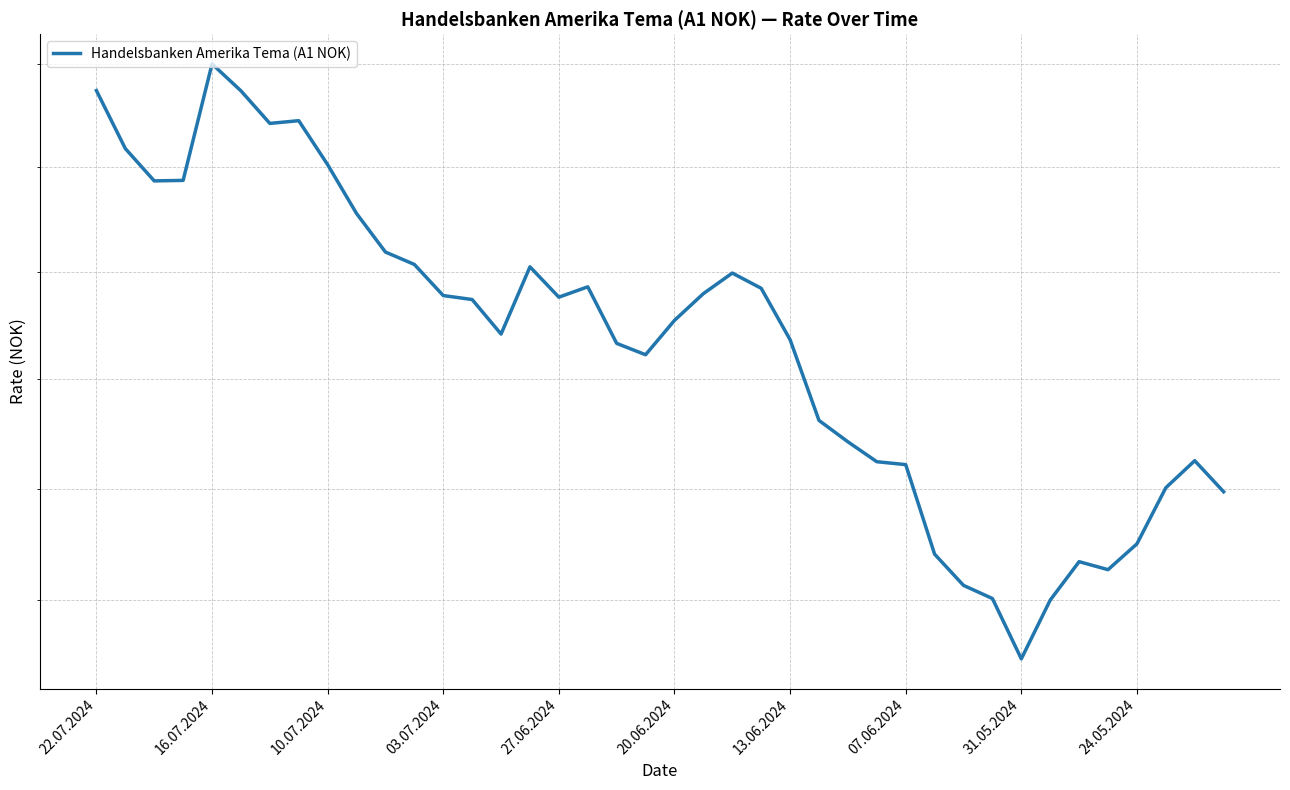

How many interior local valleys (lower than both neighbors) does the data have?

7